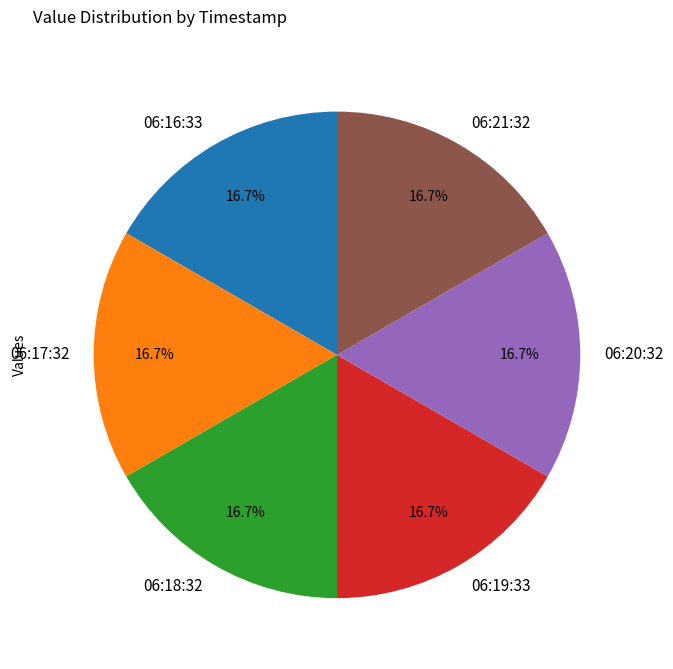

What percentage is NOT represented by 06:16:33?

83.3%